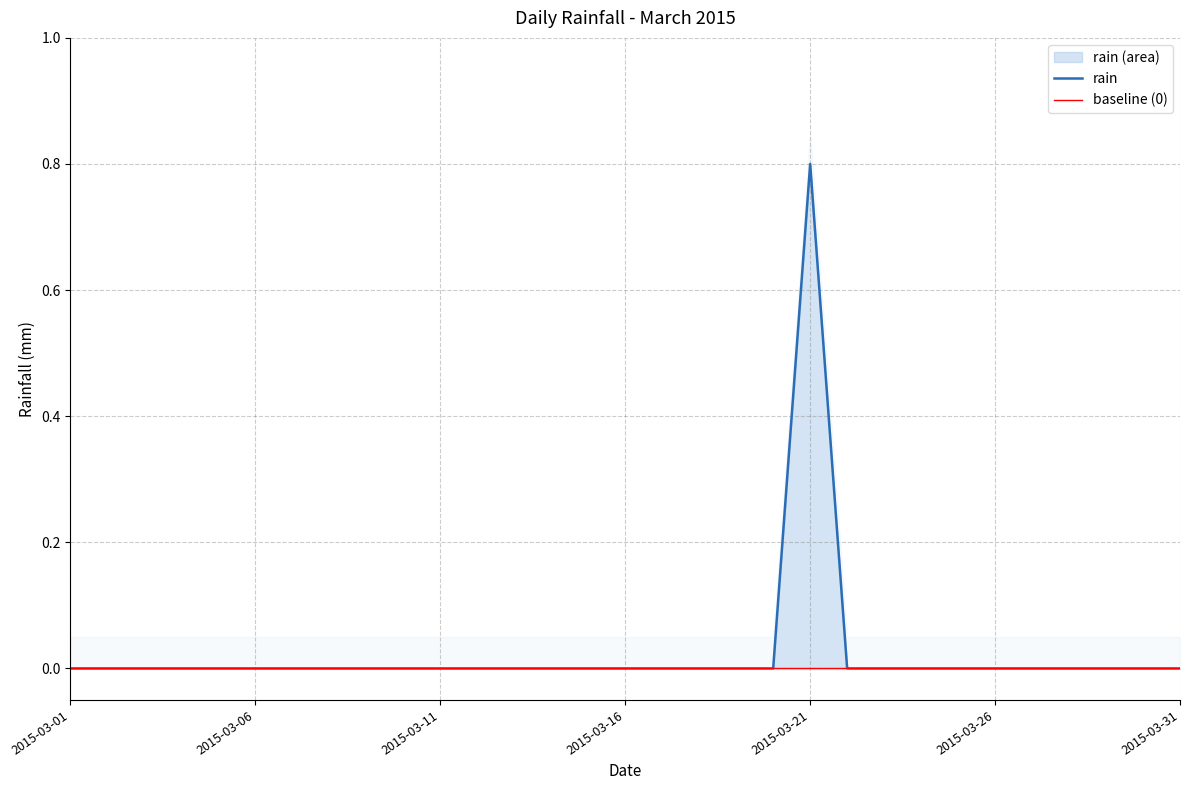

Reading right to left, what are all the values shown in this chart?

2015-03-31=0.0	2015-03-30=0.0	2015-03-29=0.0	2015-03-28=0.0	2015-03-27=0.0	2015-03-26=0.0	2015-03-25=0.0	2015-03-24=0.0	2015-03-23=0.0	2015-03-22=0.0	2015-03-21=0.8	2015-03-20=0.0	2015-03-19=0.0	2015-03-18=0.0	2015-03-17=0.0	2015-03-16=0.0	2015-03-15=0.0	2015-03-14=0.0	2015-03-13=0.0	2015-03-12=0.0	2015-03-11=0.0	2015-03-10=0.0	2015-03-09=0.0	2015-03-08=0.0	2015-03-07=0.0	2015-03-06=0.0	2015-03-05=0.0	2015-03-04=0.0	2015-03-03=0.0	2015-03-02=0.0	2015-03-01=0.0